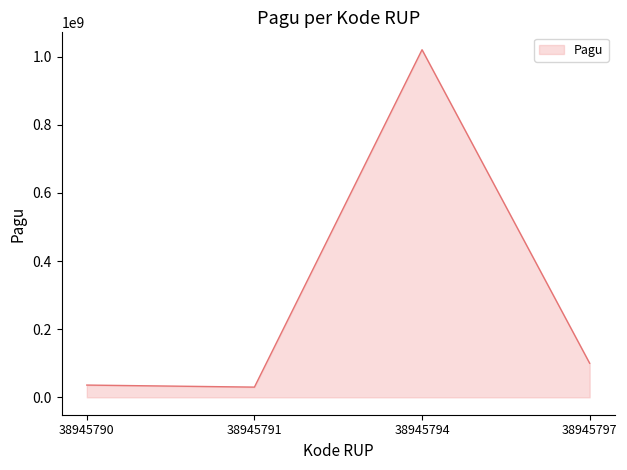

At which label is the value closest to 525000000?

38945797